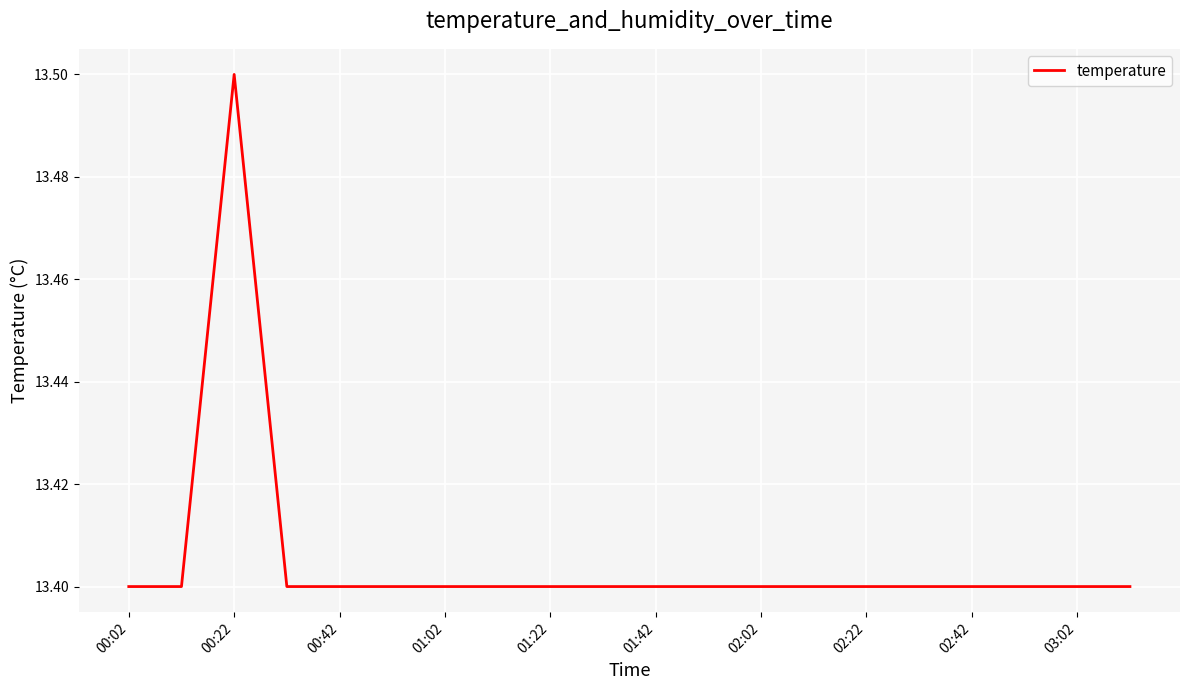

True or false: there are more than 0 points higher than both neighbors.

True